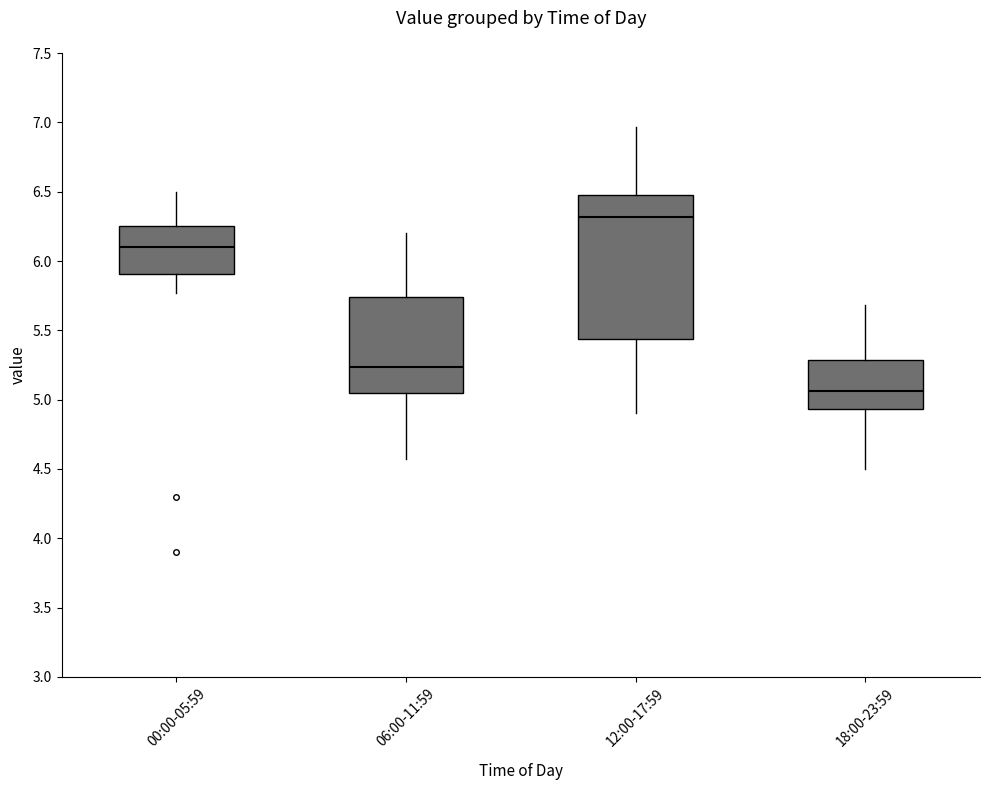

Where does the upper whisker of the box for 18:00-23:59 end on the y-axis? The values are not printed on the chart, so give them approximately, as read against the axis.

5.70